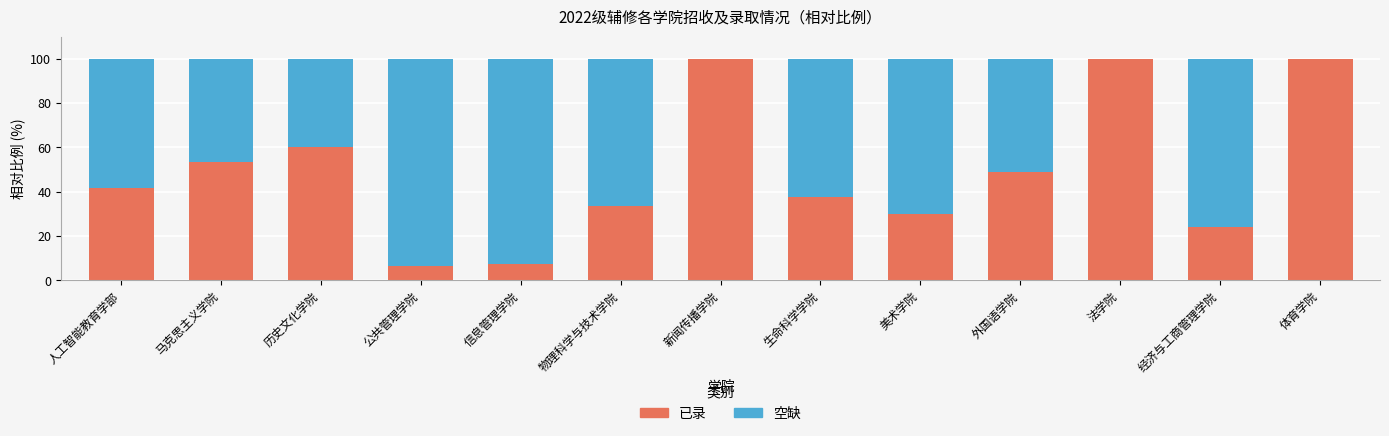

What is the sum of all 已录 values?

642.9